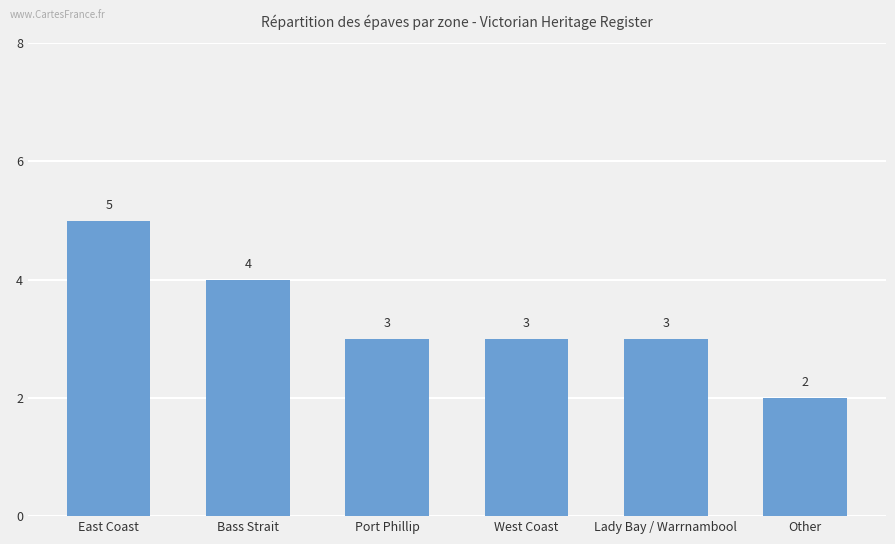

What value does the data have at Other?

2